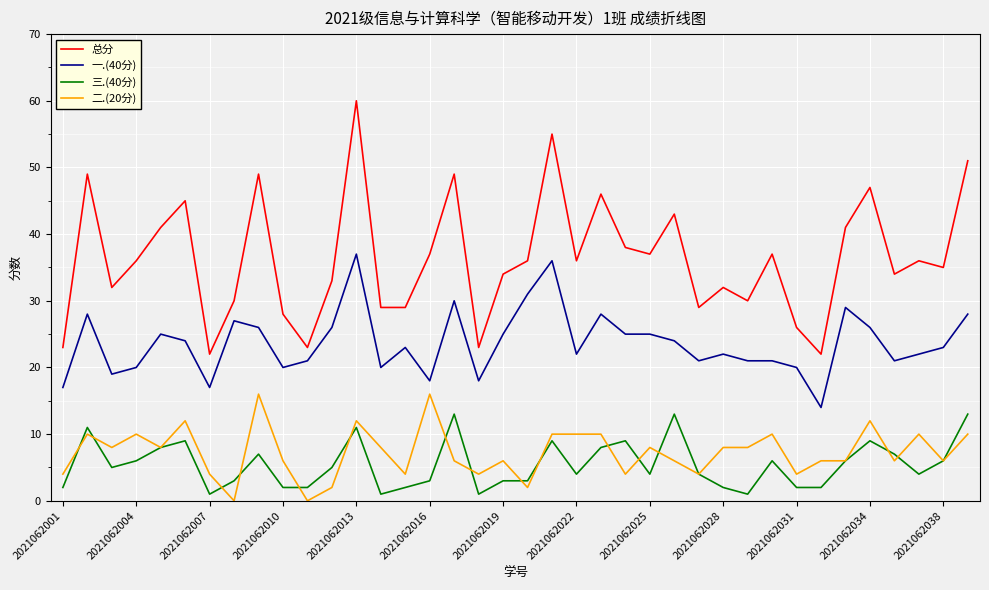

Rank the series by their maximum value, from lowest to highest.

三.(40分), 二.(20分), 一.(40分), 总分